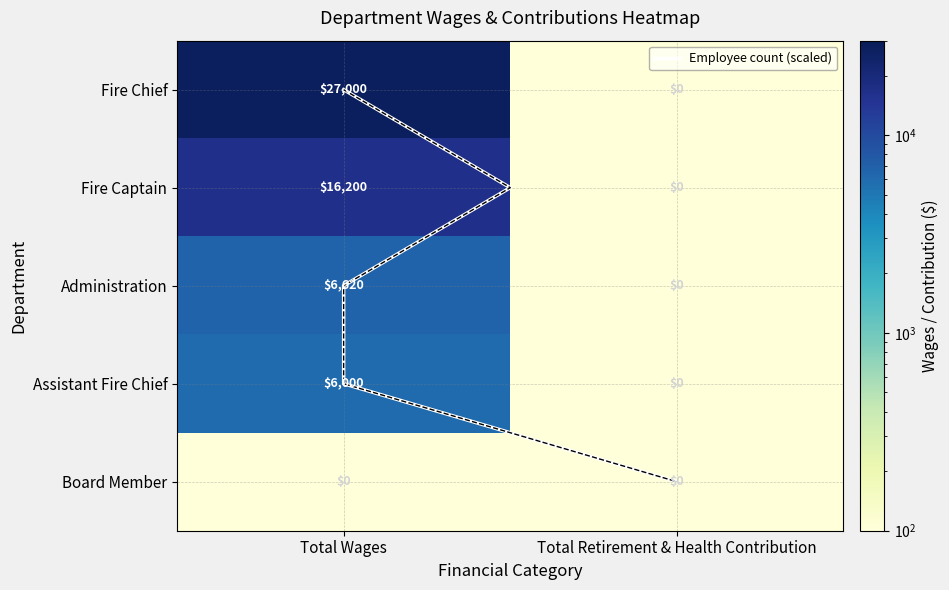

How many values in Fire Captain are above zero?

1